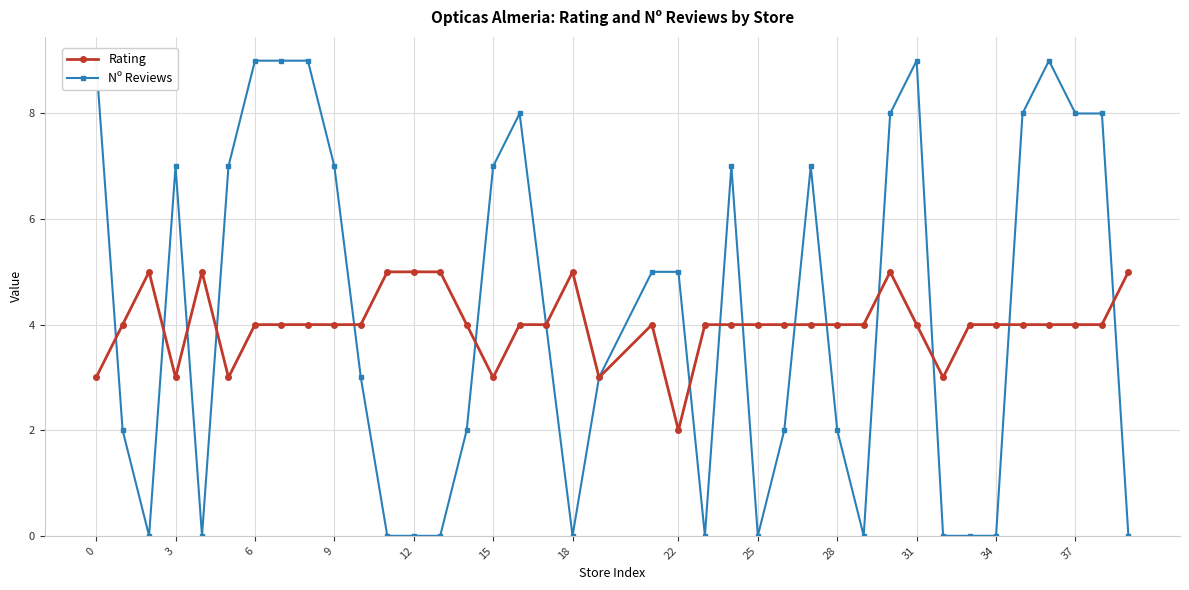

True or false: Rating has a value of 6 at 37.

False